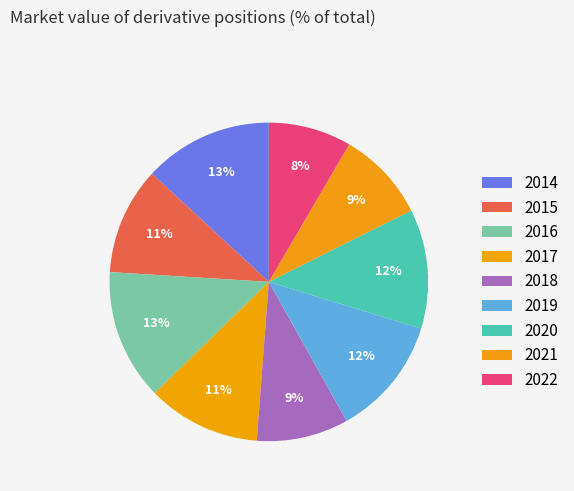

Does any single category account for the majority?

No